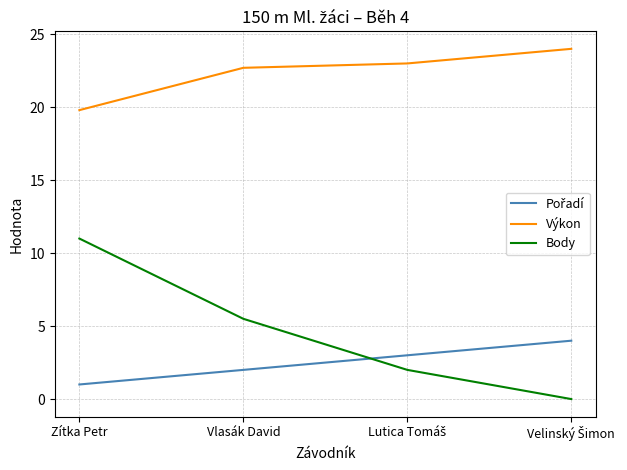

Does the chart display data point markers on the line(s)?

No